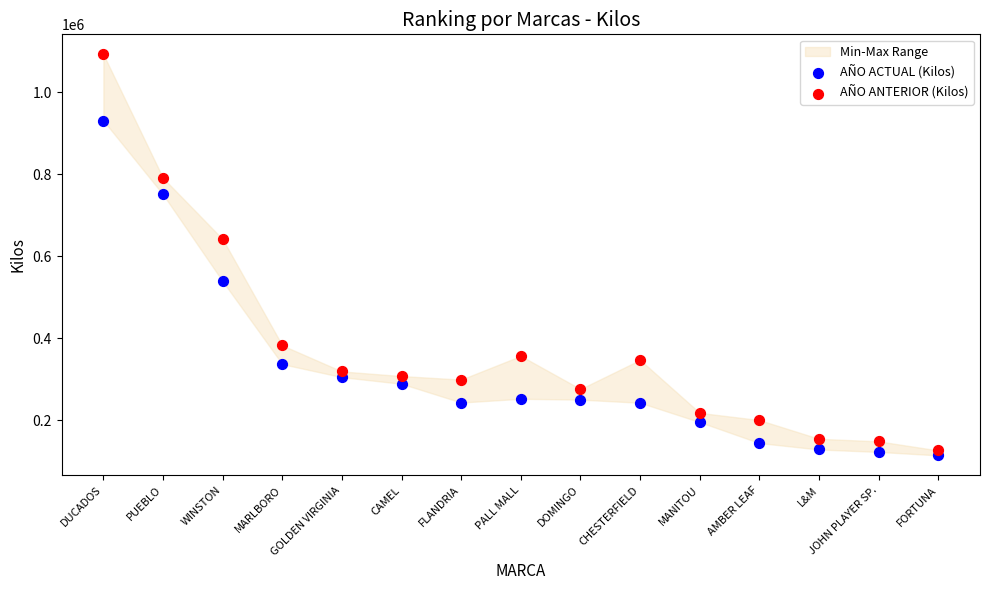

What are all the series names shown in the legend?

AÑO ACTUAL (Kilos), AÑO ANTERIOR (Kilos)